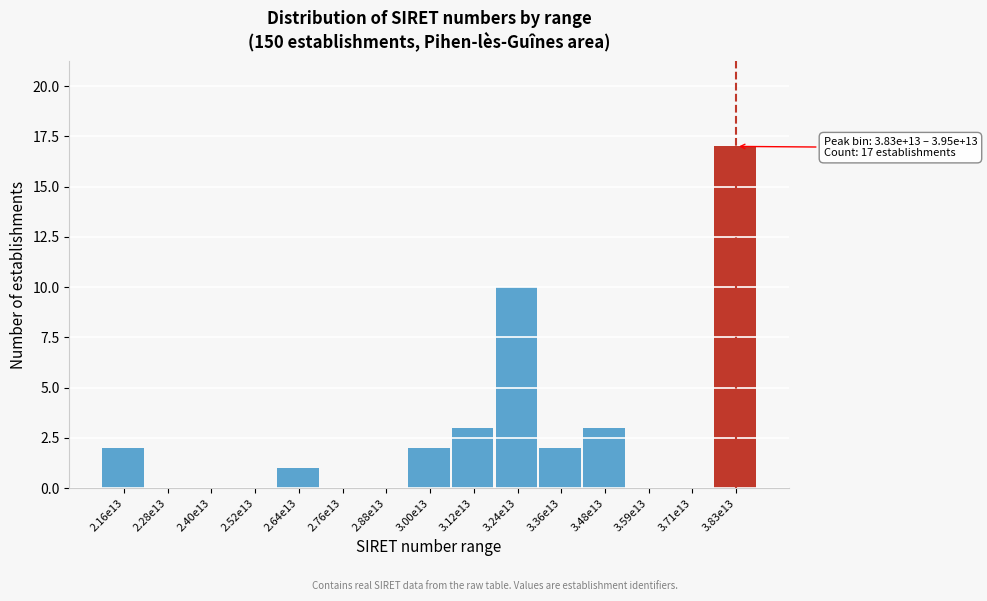

Reading left to right, transcribe all the data shown in this chart.

2.16e13=2	2.28e13=0	2.40e13=0	2.52e13=0	2.64e13=1	2.76e13=0	2.88e13=0	3.00e13=2	3.12e13=3	3.24e13=10	3.36e13=2	3.48e13=3	3.59e13=0	3.71e13=0	3.83e13=17